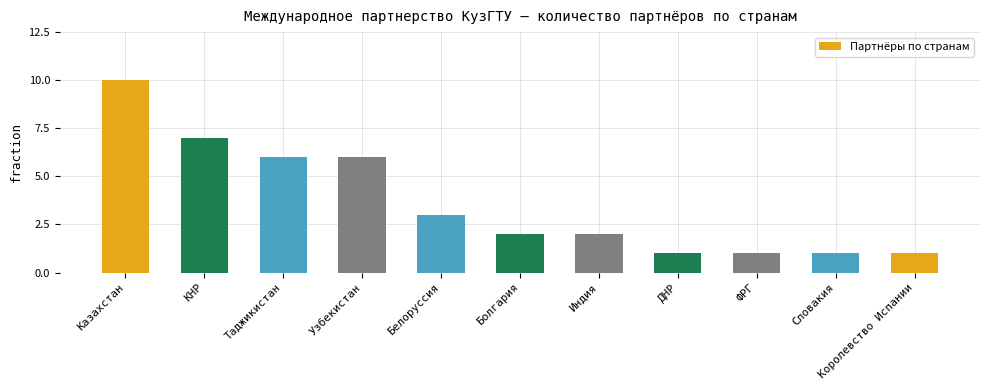

What value does the data have at Болгария?

2